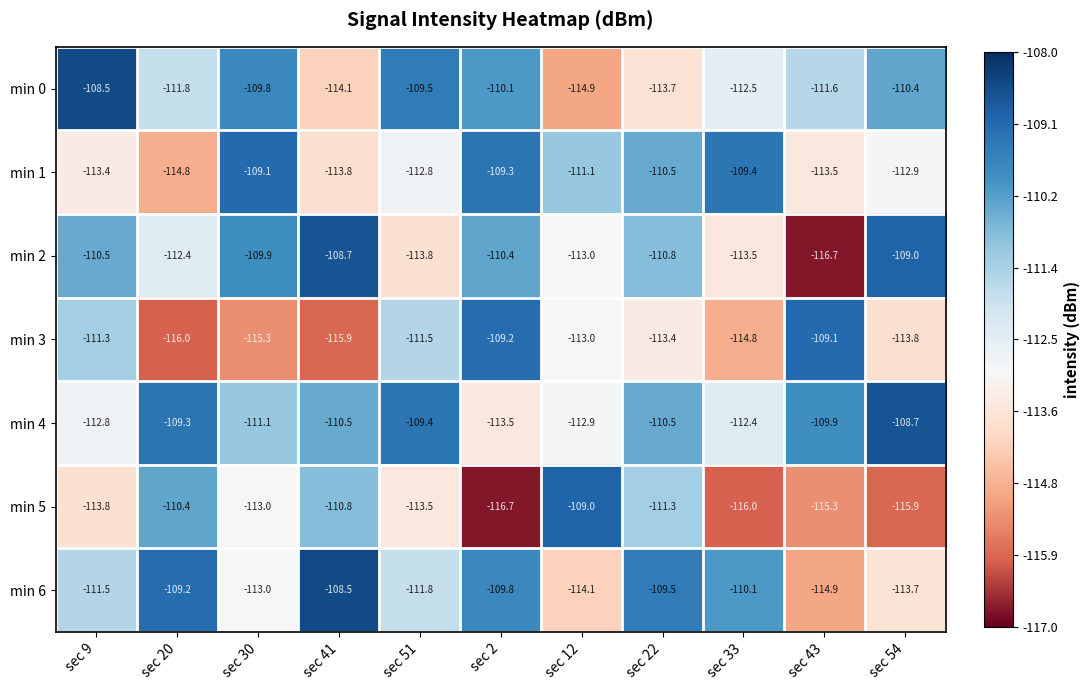

Which series has the largest range (max minus min)?

min 2